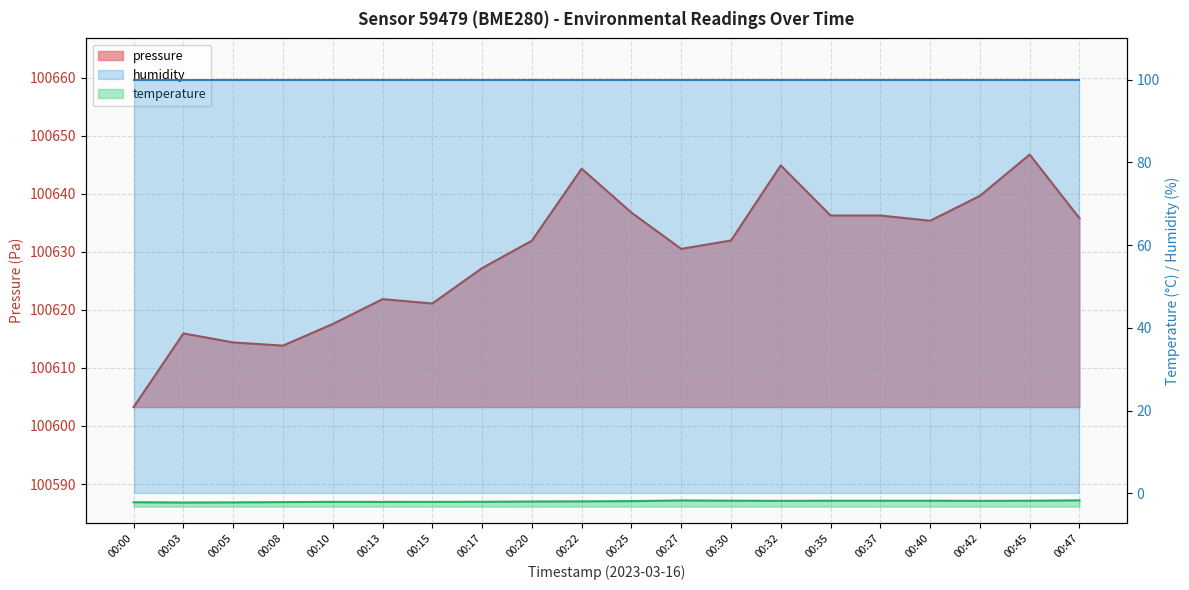

True or false: pressure and temperature cross at least once.

False